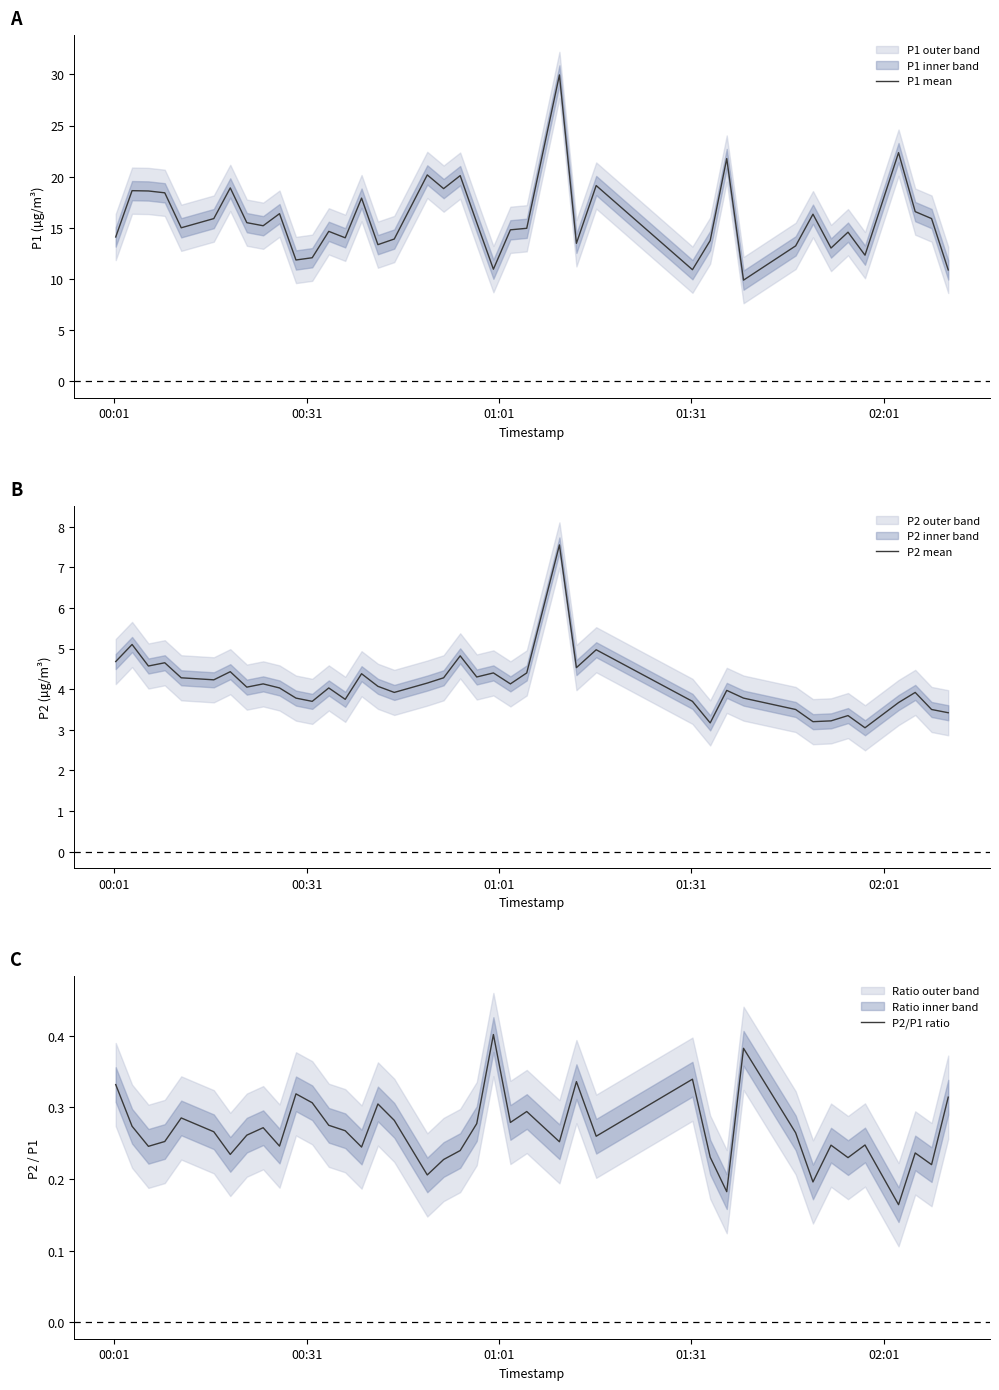

Reading left to right, transcribe all the data shown in this chart.

P1 mean: 14.1	18.6	18.6	18.4	15.0	15.9	18.9	15.5	15.2	16.4	11.8	12.1	14.7	14.0	17.9	13.3	13.9	20.2	18.8	20.1	15.5	10.9	14.8	14.9	29.9	13.5	19.1	10.9	13.8	21.8	9.9	13.2	16.3	13.0	14.6	12.3	22.4	16.6	15.9	10.9
P2 mean: 4.7	5.1	4.6	4.7	4.3	4.2	4.4	4.0	4.1	4.0	3.8	3.7	4.0	3.8	4.4	4.1	3.9	4.2	4.3	4.8	4.3	4.4	4.1	4.4	7.5	4.5	5.0	3.7	3.2	4.0	3.8	3.5	3.2	3.2	3.4	3.0	3.7	3.9	3.5	3.4
P2/P1 ratio: 0.3	0.3	0.2	0.3	0.3	0.3	0.2	0.3	0.3	0.2	0.3	0.3	0.3	0.3	0.2	0.3	0.3	0.2	0.2	0.2	0.3	0.4	0.3	0.3	0.3	0.3	0.3	0.3	0.2	0.2	0.4	0.3	0.2	0.2	0.2	0.2	0.2	0.2	0.2	0.3